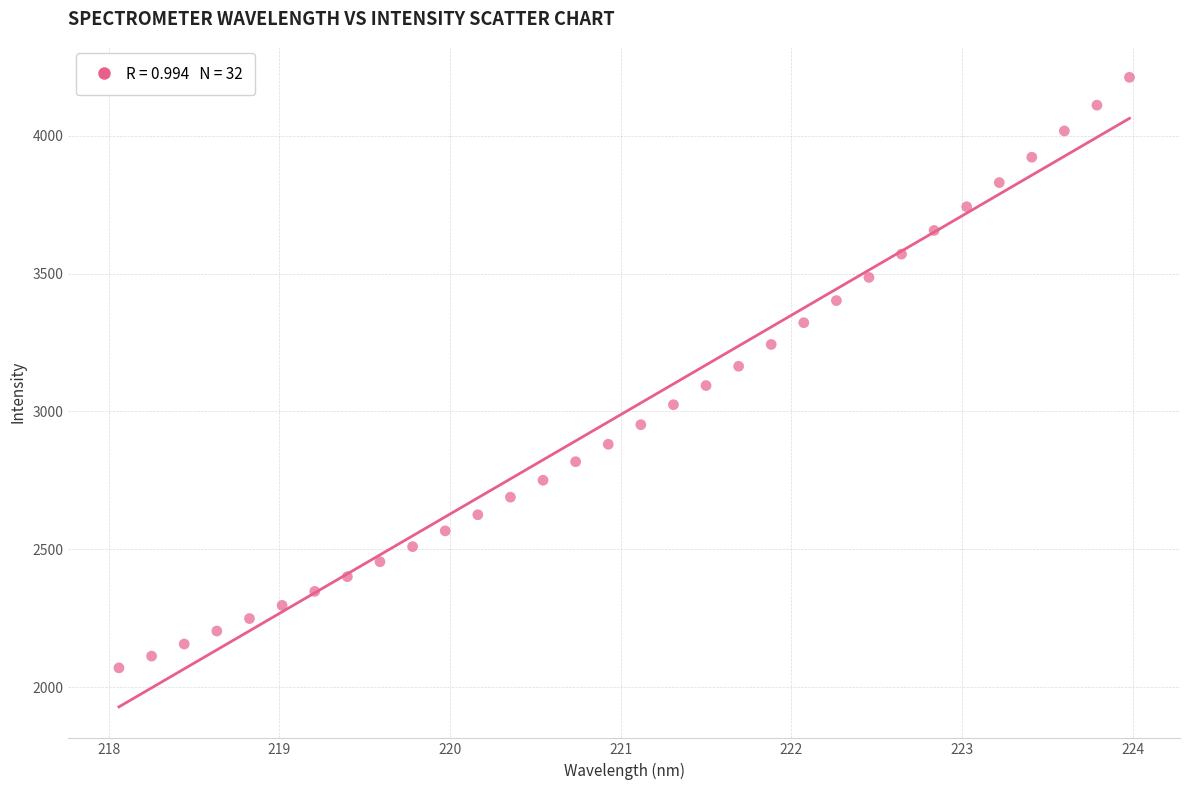

What is the range of Y values (max minus min)?

2142.9